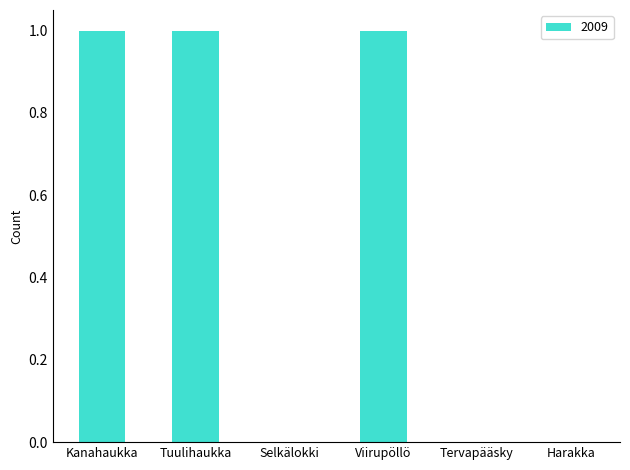

Which has a higher value, Harakka or Kanahaukka?

Kanahaukka